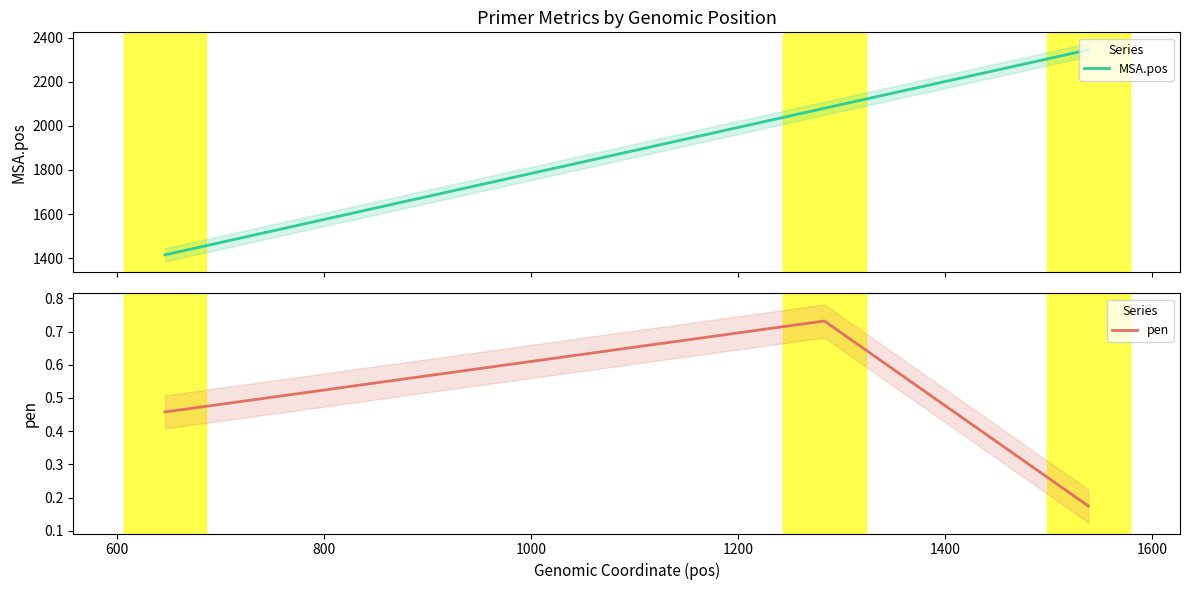

What is the value of the MSA.pos point at the 1st from the left?

1415.0